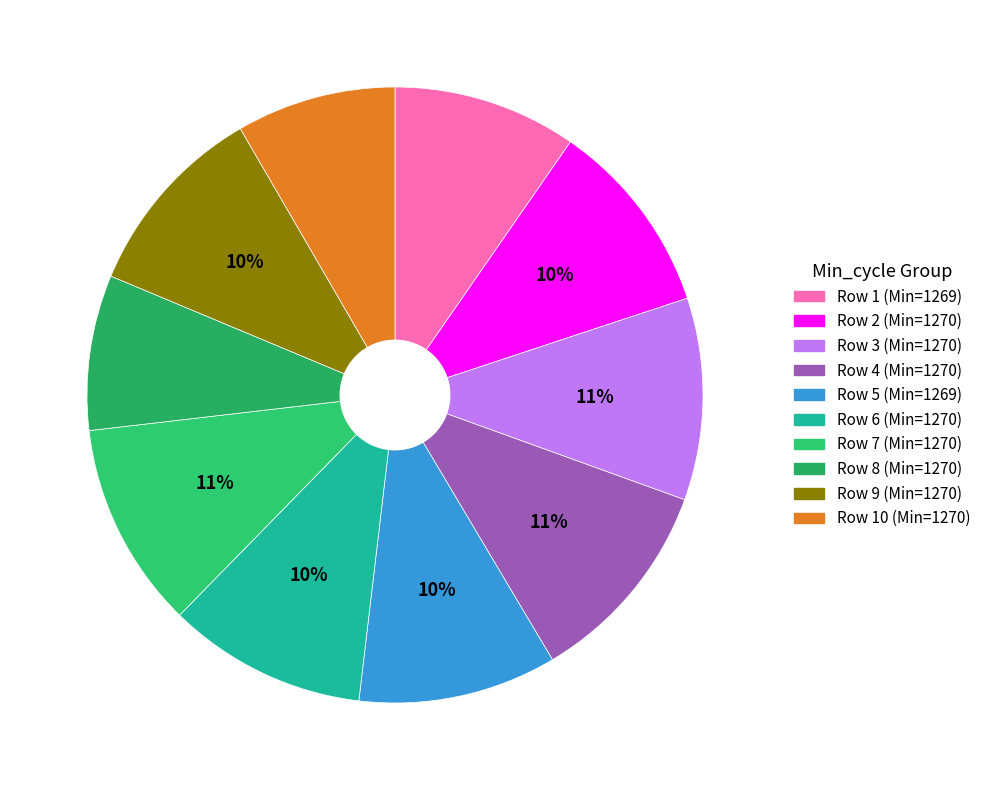

Count the number of slices in the pie.

10